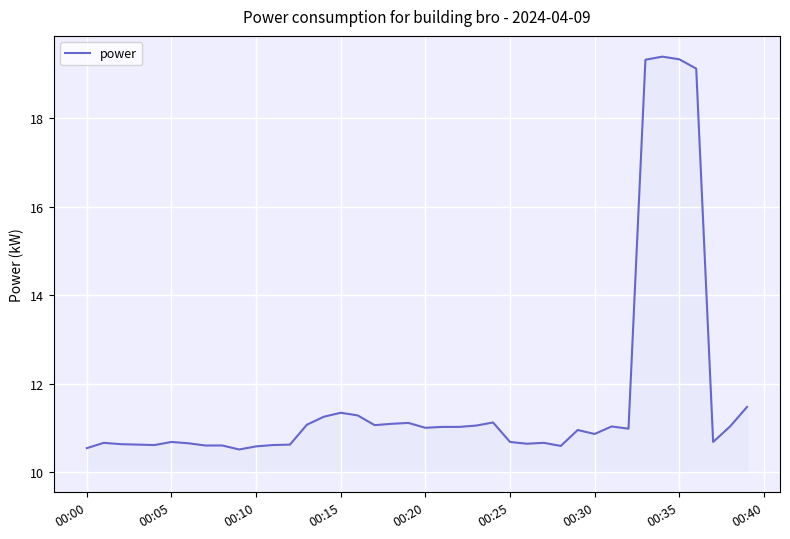

What is the difference between the maximum and minimum values?

8.9